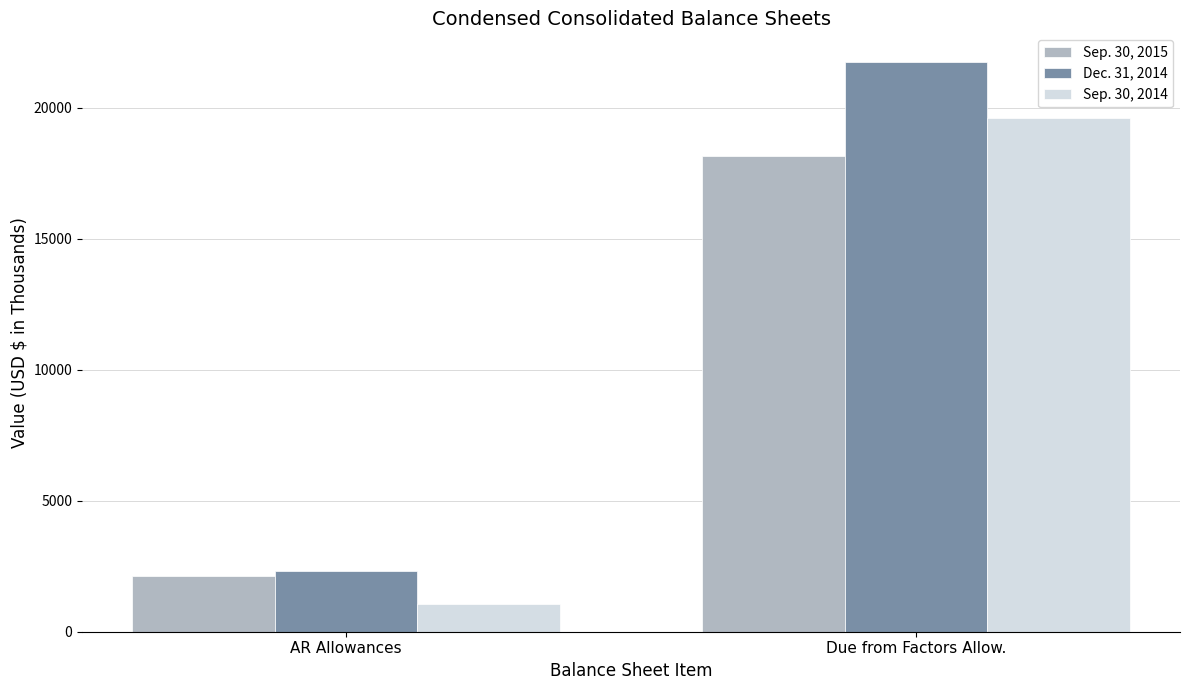

At which label does Sep. 30, 2014 reach its peak?

Due from Factors Allow.